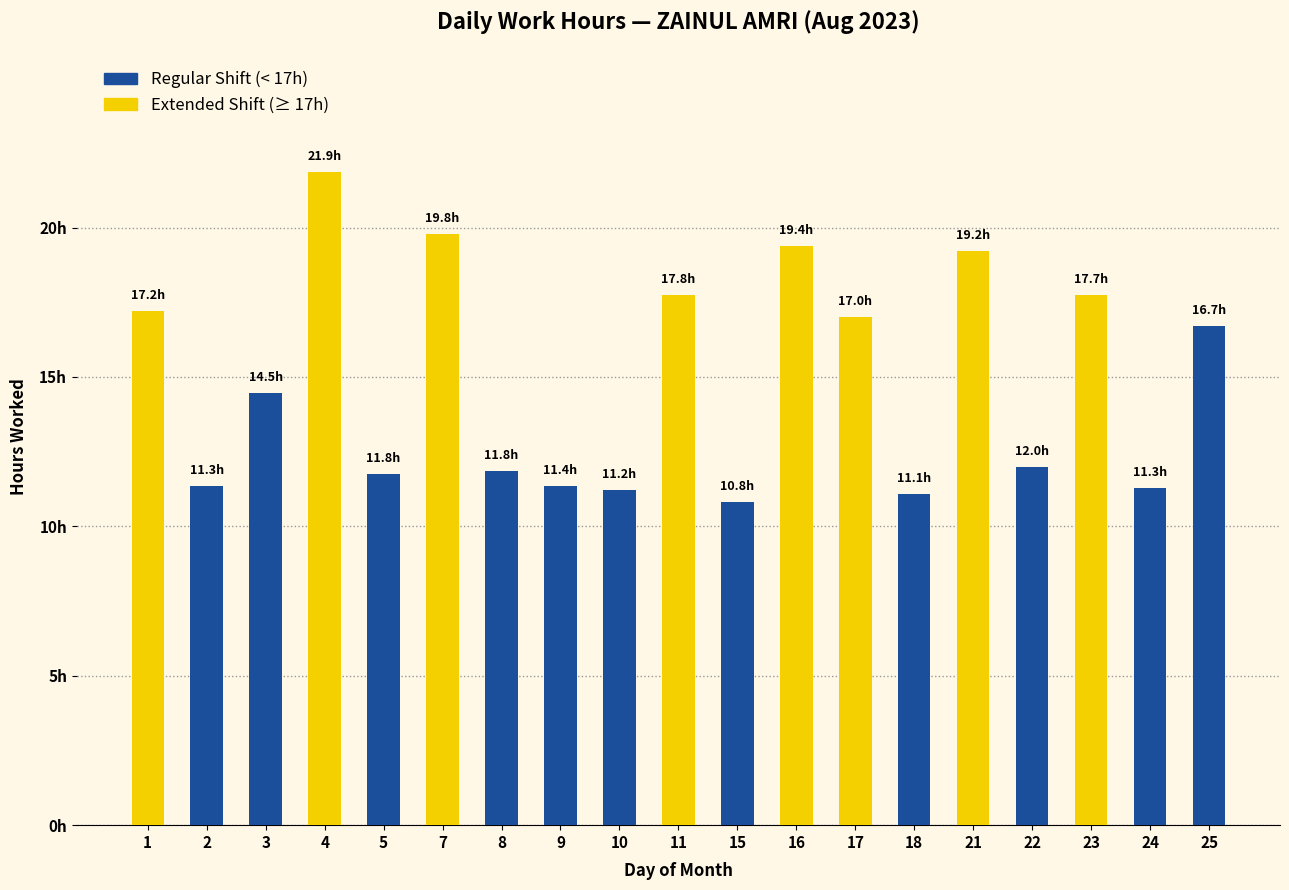

Does the chart contain any negative values?

No